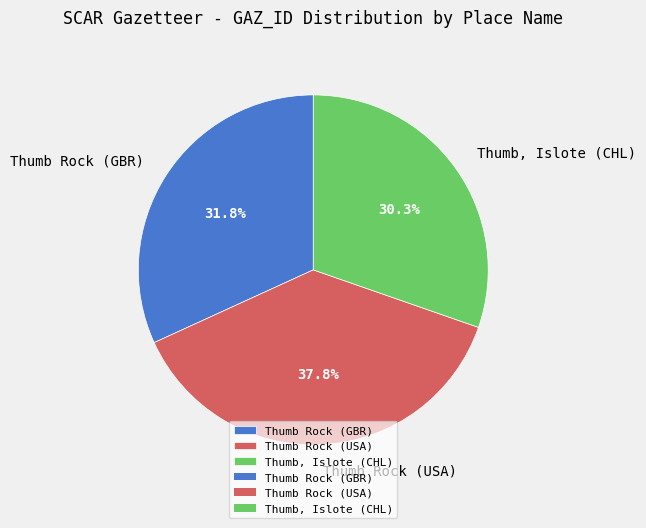

What is the ratio of the value at Thumb, Islote (CHL) to the value at Thumb Rock (USA)?

0.8